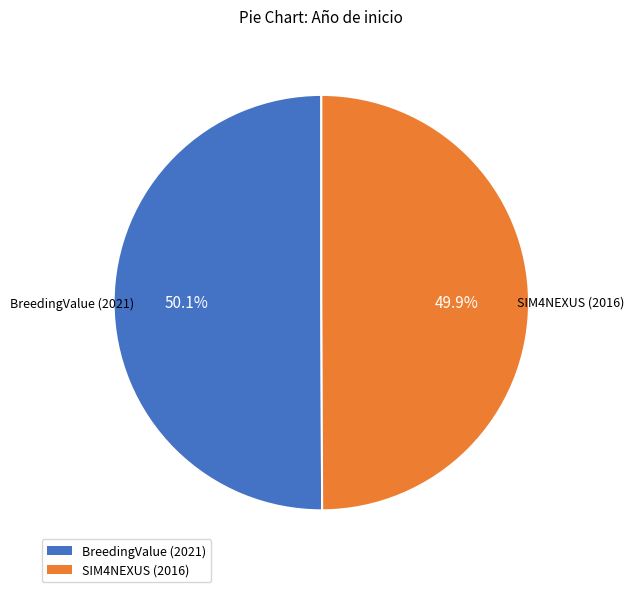

Is it true that BreedingValue (2021) is 50% of the pie?

True